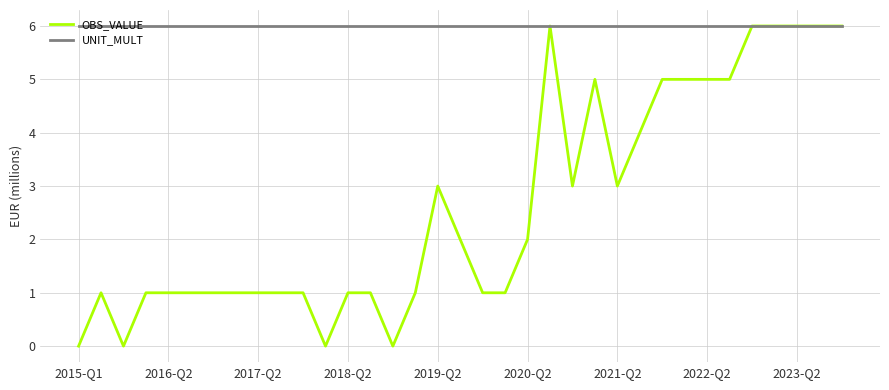

Which series has the largest range (max minus min)?

OBS_VALUE